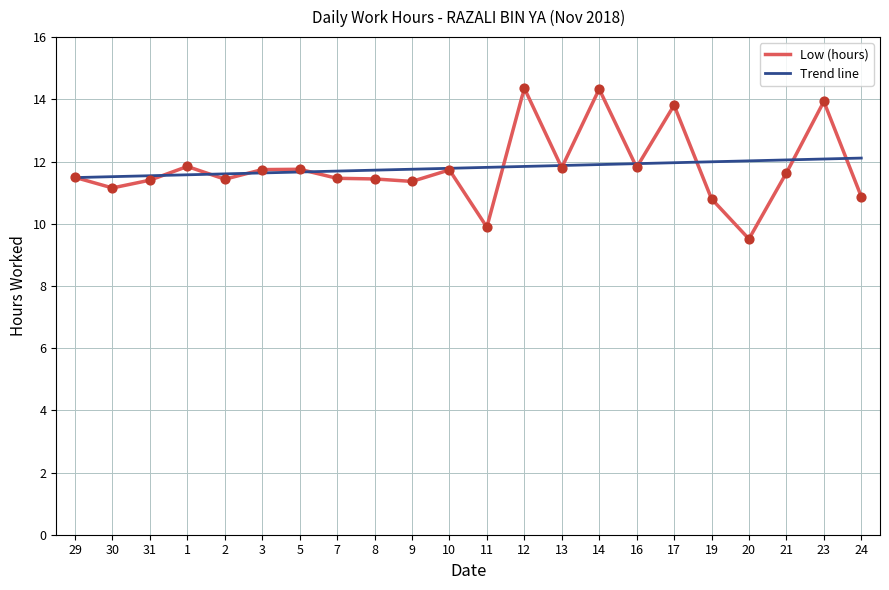

Approximately how many times larger is the value at 8 compared to 10?

1.0